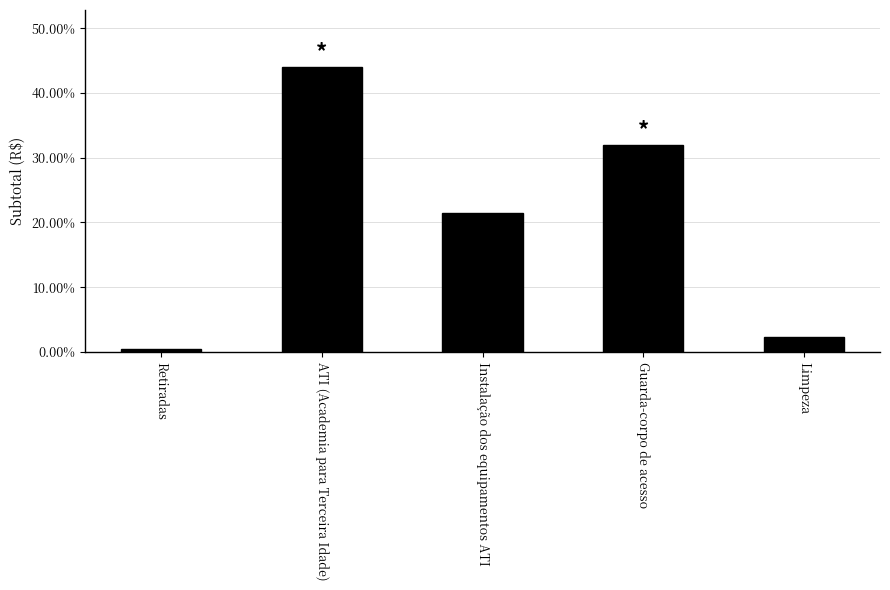

Does the chart contain stacked bars?

No